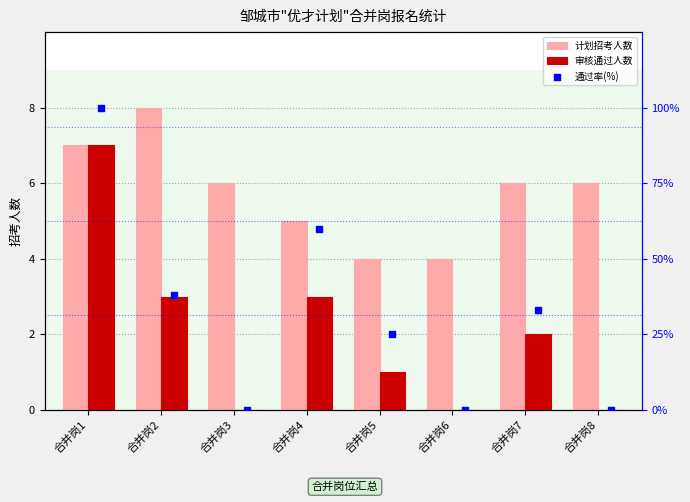

What are all the series names shown in the legend?

计划招考人数, 审核通过人数, 通过率(%)